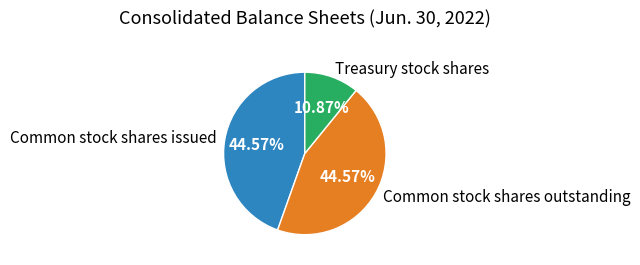

Approximately how many times larger is the value at Common stock shares issued compared to Treasury stock shares?

4.1